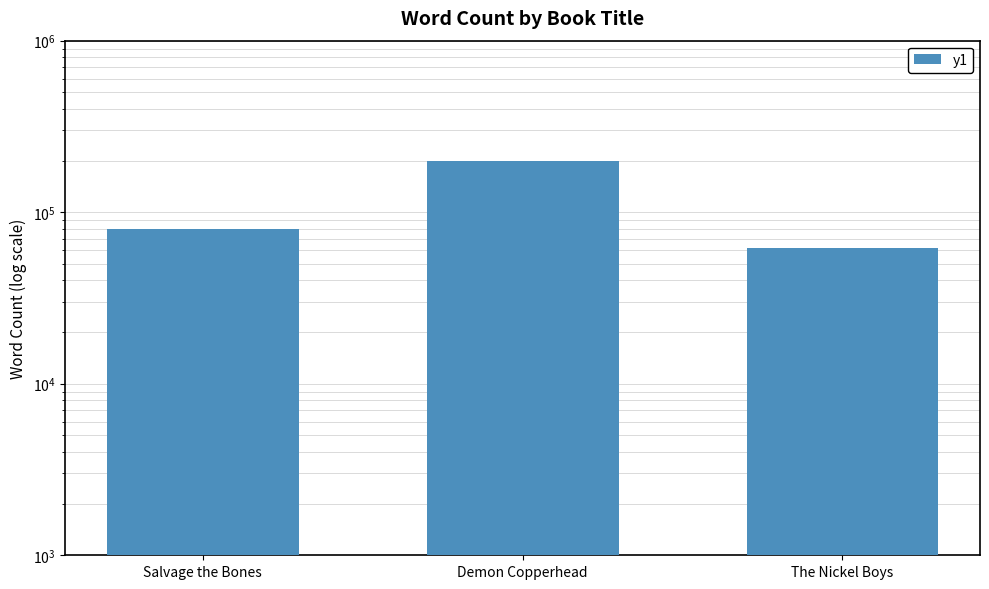

What is the label of the 1st bar from the left?

Salvage the Bones